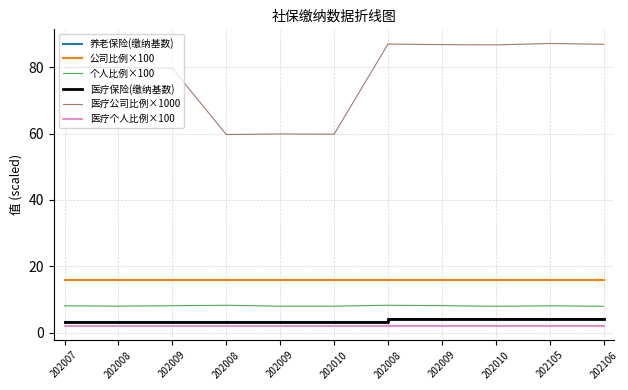

Rank the categories by 养老保险(缴纳基数) value from lowest to highest.

202008, 202009, 202010, 202007, 202008, 202009, 202008, 202009, 202010, 202105, 202106